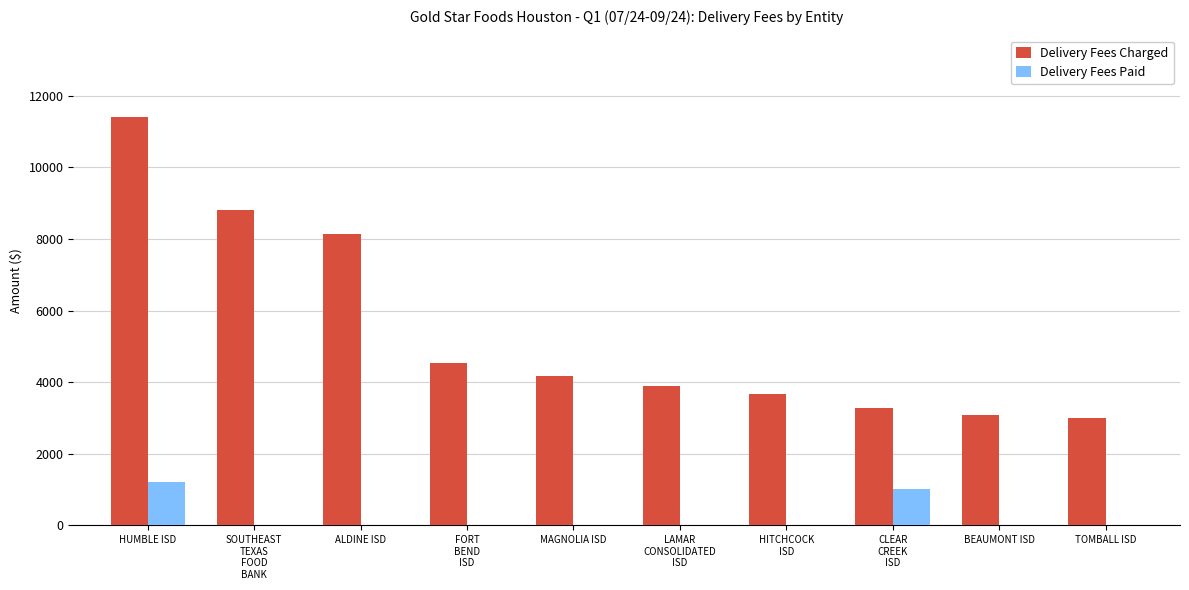

What is the sum of all Delivery Fees Paid values?

2257.4